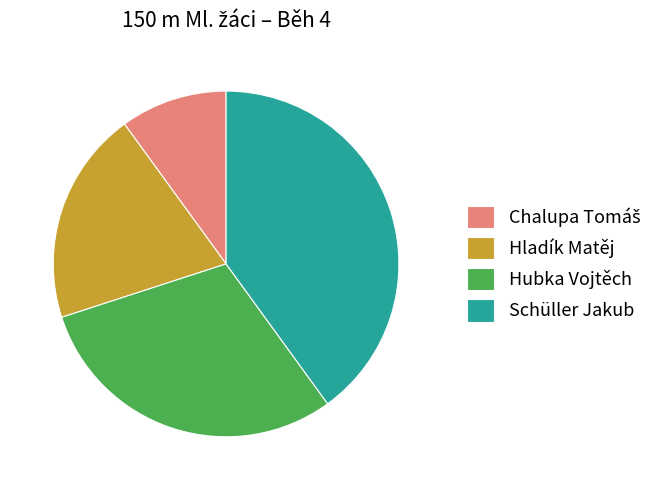

Between Schüller Jakub and Hubka Vojtěch, which is larger?

Schüller Jakub